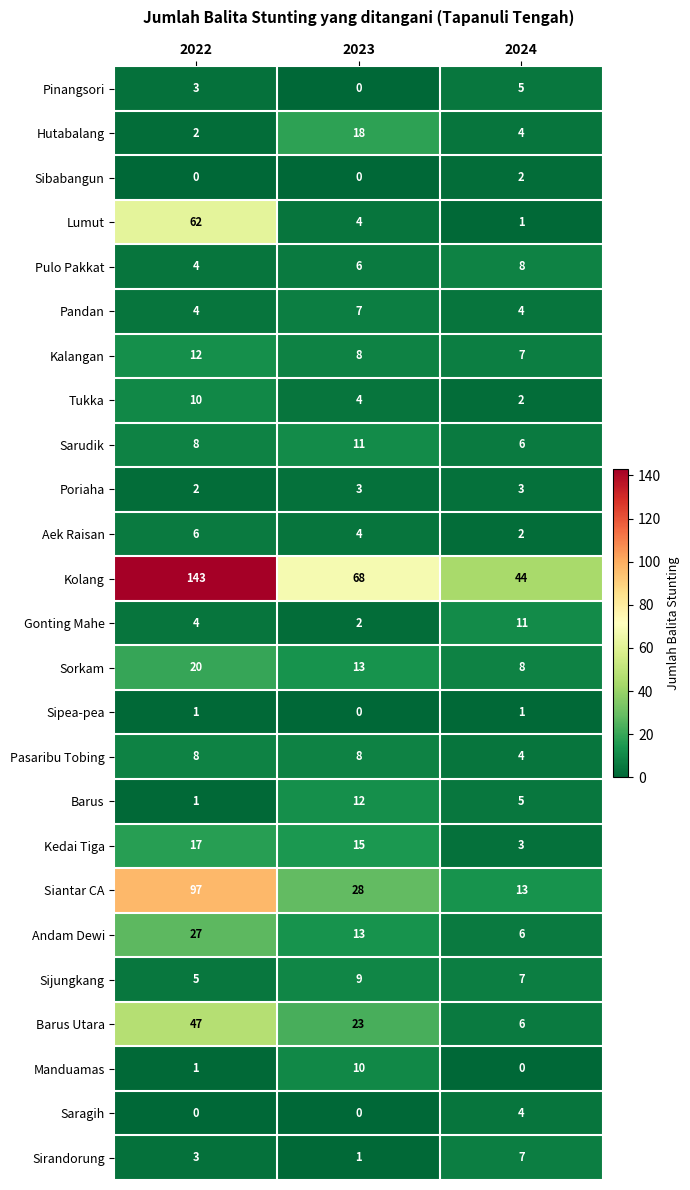

Which label corresponds to the largest value in the chart?

2022